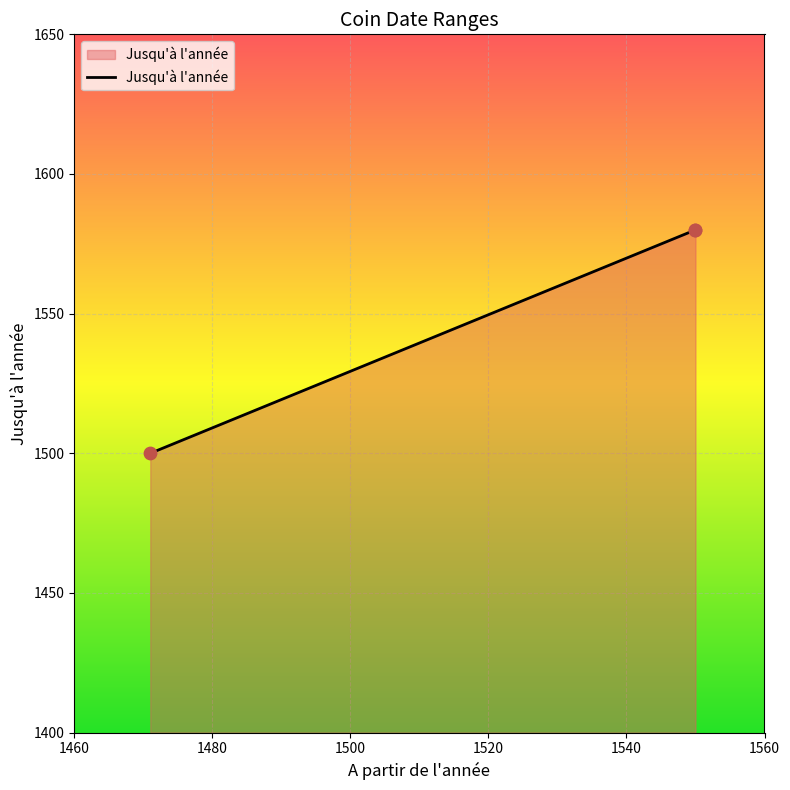

Approximately how many times larger is the value at 1550 compared to 1550?

1.0